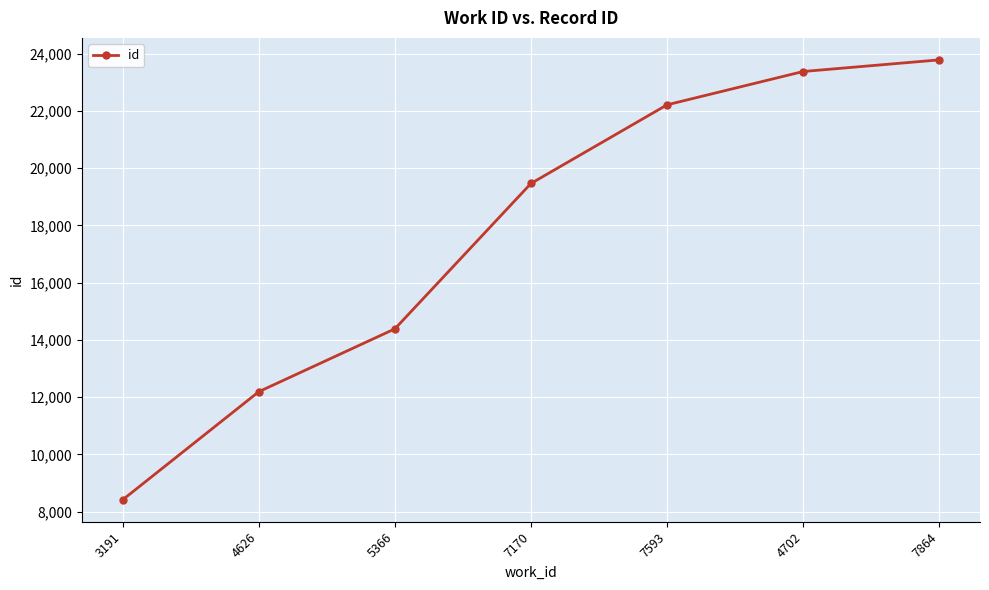

How many series are shown in this chart?

1